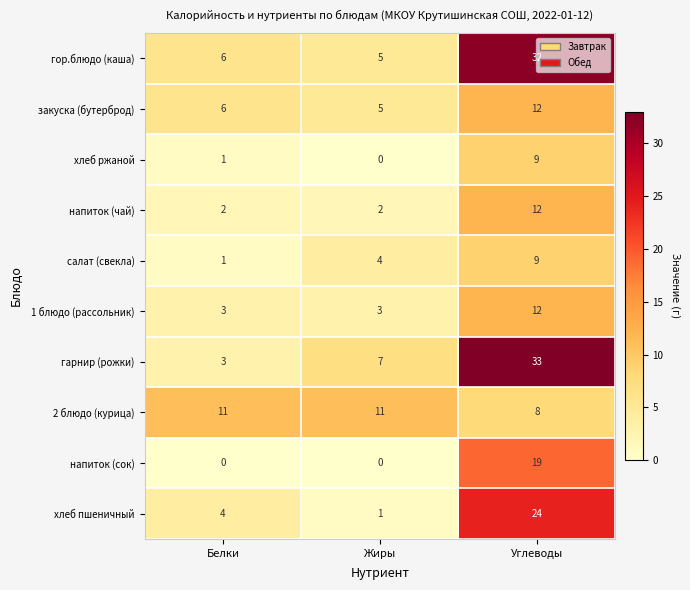

At which category is the sum across all series the highest?

Углеводы